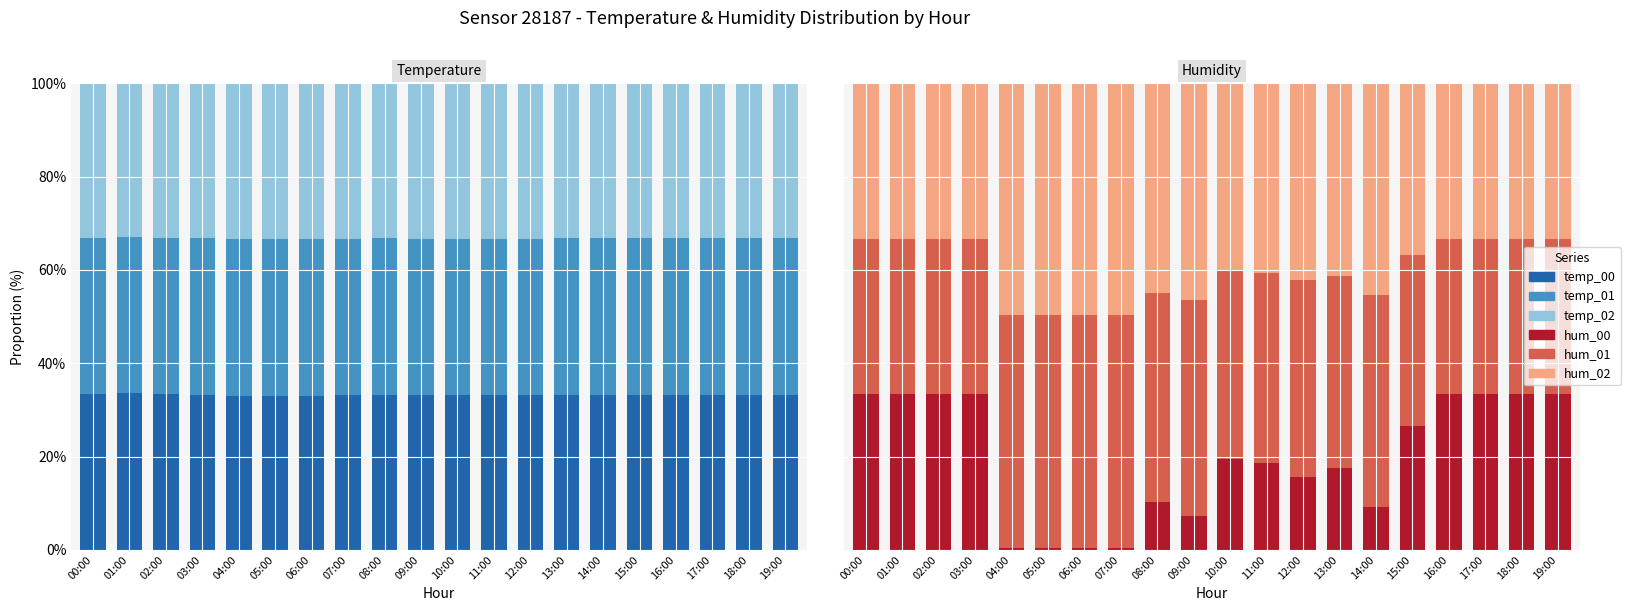

List the labels in order of hum_01 value, largest first.

04:00, 05:00, 06:00, 07:00, 09:00, 14:00, 08:00, 12:00, 13:00, 11:00, 10:00, 15:00, 00:00, 01:00, 02:00, 03:00, 16:00, 17:00, 18:00, 19:00